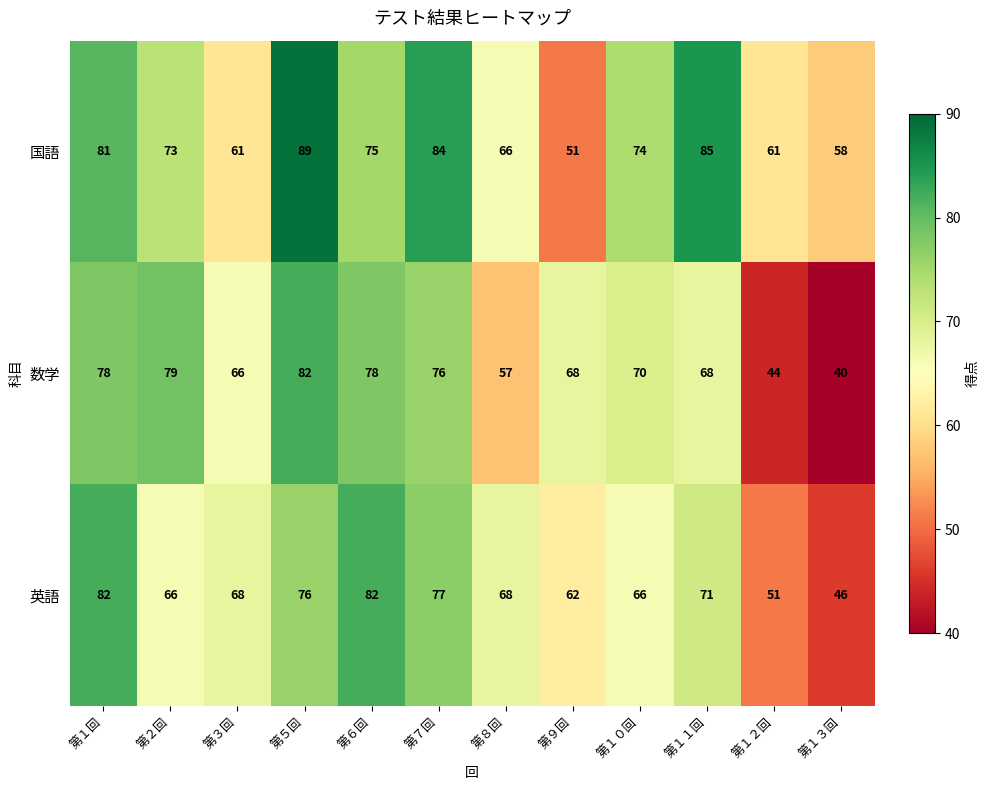

At which category is the sum across all series the highest?

第５回